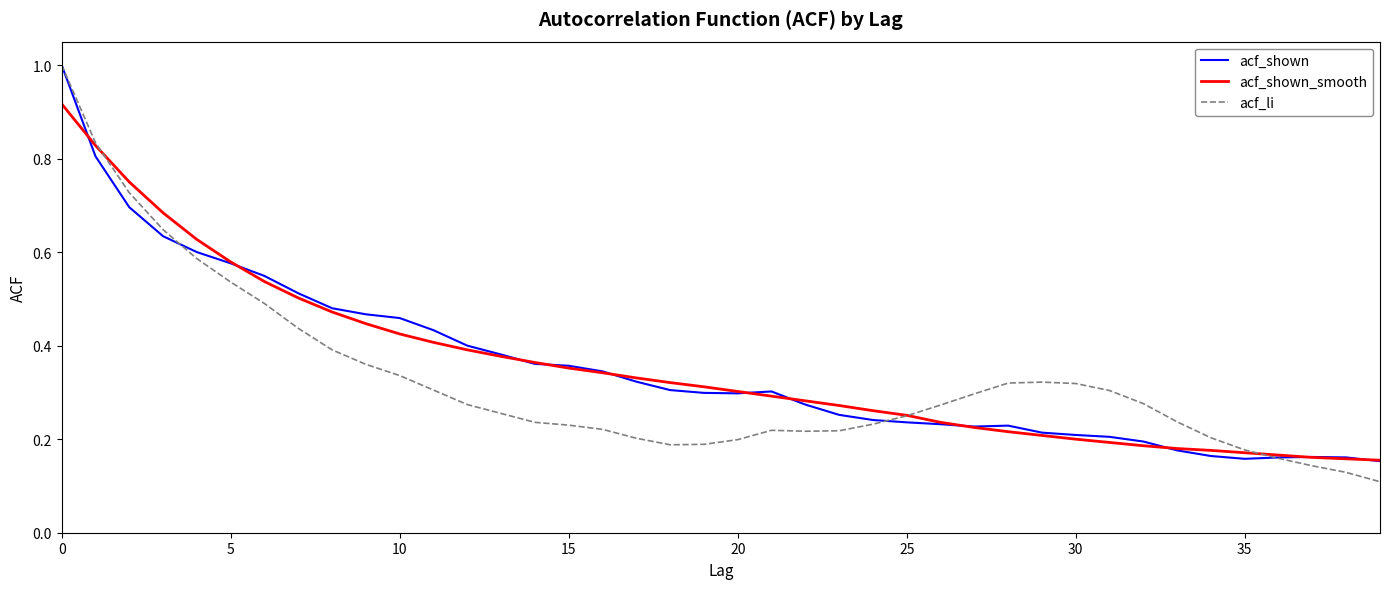

What is the maximum value shown in the chart?

1.0